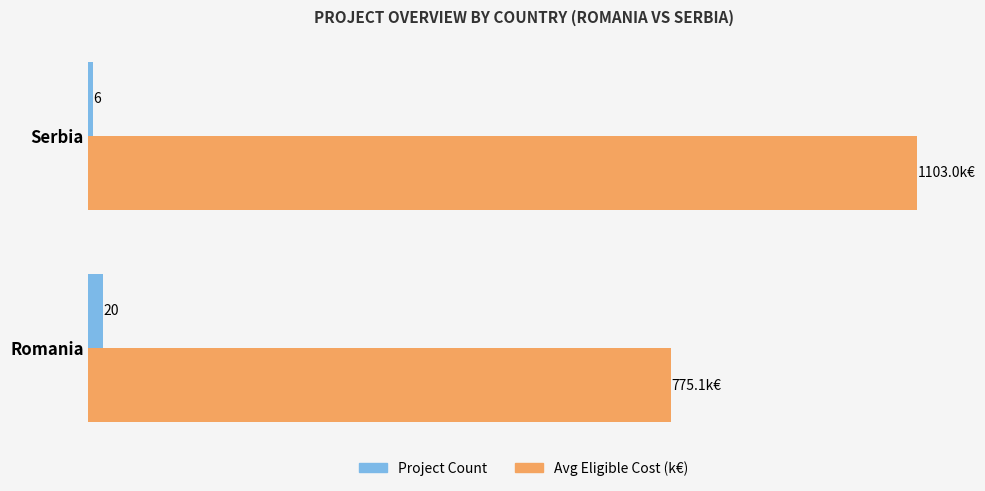

Rank the series by their maximum value, from lowest to highest.

Project Count, Avg Eligible Cost (k€)